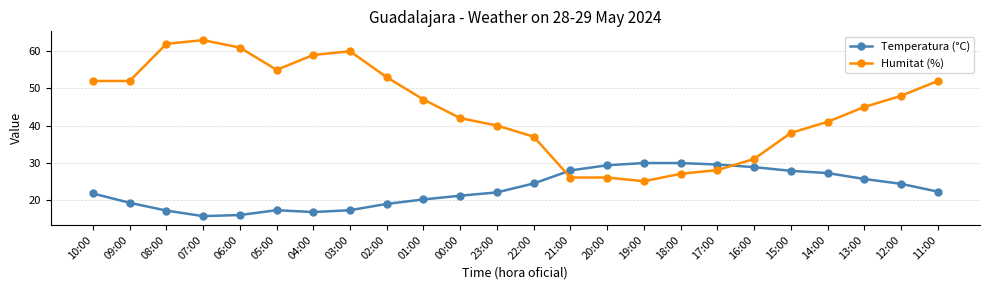

What is the label of the 11th point from the right?

21:00